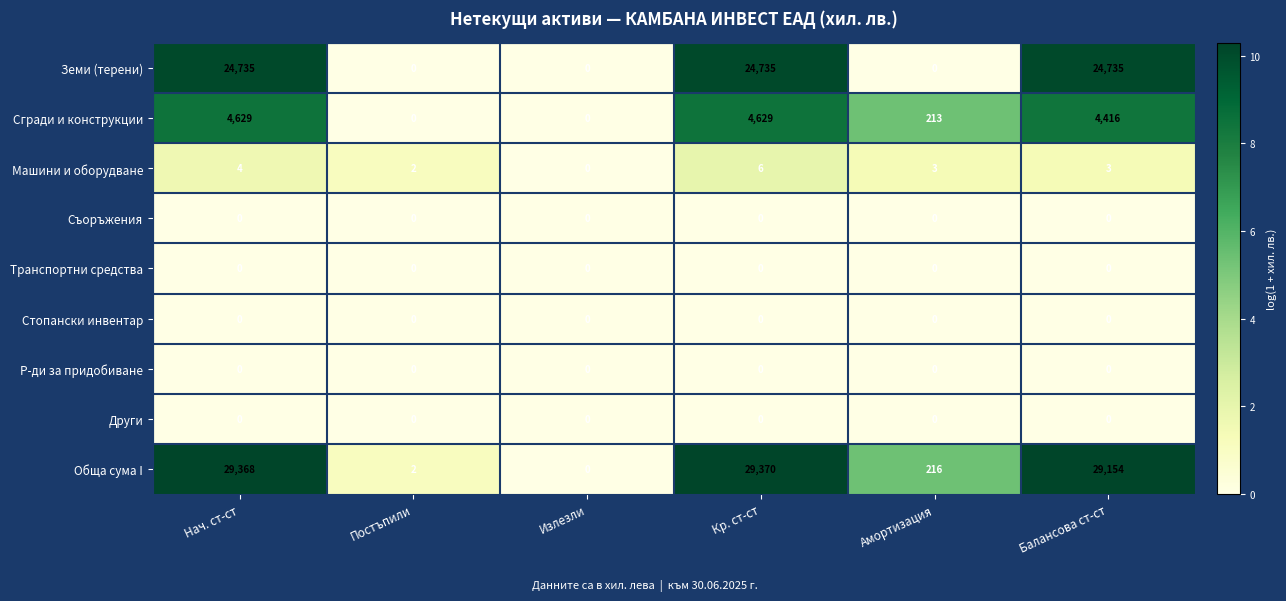

What is the spread (max minus min) of values at Амортизация?

216